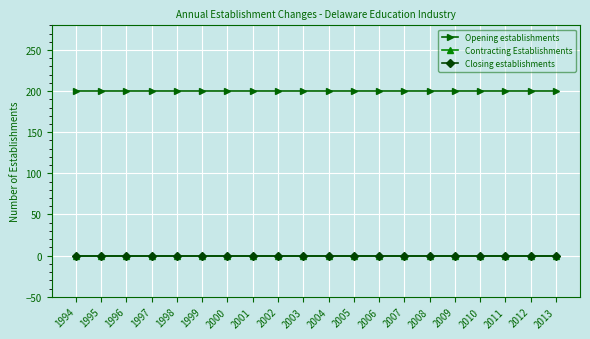

True or false: Contracting Establishments has more than 2 interior local peaks.

False